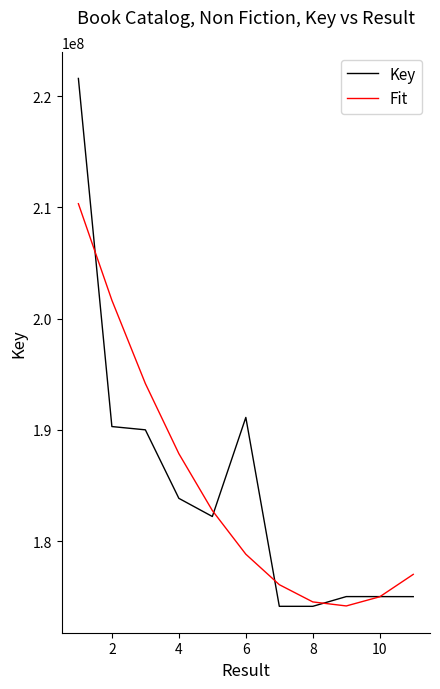

What is the maximum value for Fit?

210338178.0